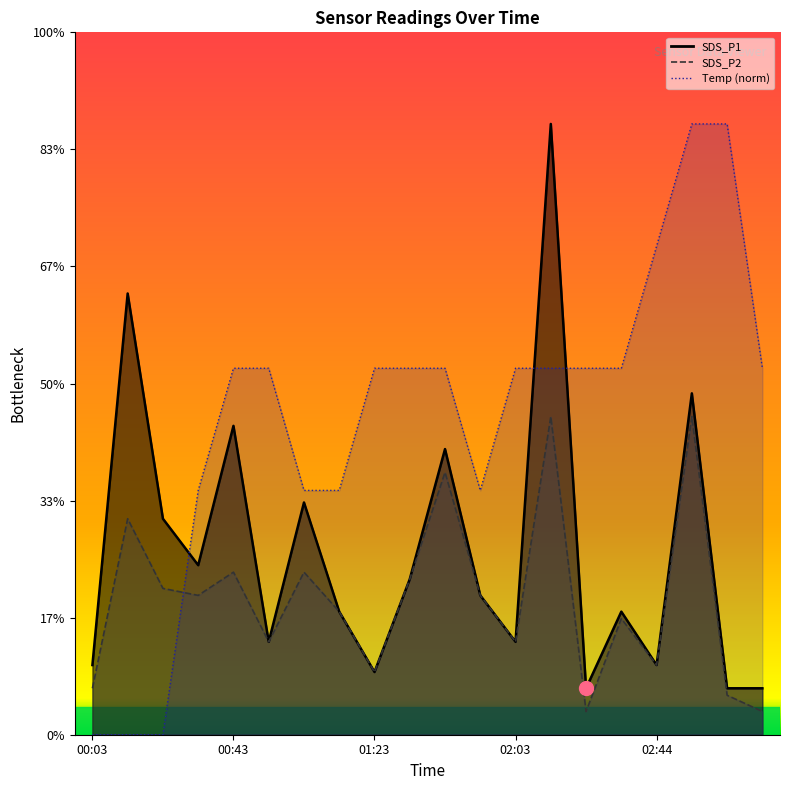

Reading left to right, extract all data points from this chart.

SDS_P1: 00:03=0.3	00:13=1.9	00:23=0.9	00:33=0.7	00:43=1.3	00:53=0.4	01:03=1.0	01:13=0.5	01:23=0.3	01:33=0.7	01:43=1.2	01:53=0.6	02:03=0.4	02:14=2.6	02:24=0.2	02:34=0.5	02:44=0.3	02:54=1.5	03:04=0.2	03:14=0.2
SDS_P2: 00:03=0.2	00:13=0.9	00:23=0.6	00:33=0.6	00:43=0.7	00:53=0.4	01:03=0.7	01:13=0.5	01:23=0.3	01:33=0.7	01:43=1.1	01:53=0.6	02:03=0.4	02:14=1.4	02:24=0.1	02:34=0.5	02:44=0.3	02:54=1.4	03:04=0.2	03:14=0.1
Temp: 00:03=0.0	00:13=0.0	00:23=0.0	00:33=1.1	00:43=1.6	00:53=1.6	01:03=1.1	01:13=1.1	01:23=1.6	01:33=1.6	01:43=1.6	01:53=1.1	02:03=1.6	02:14=1.6	02:24=1.6	02:34=1.6	02:44=2.1	02:54=2.6	03:04=2.6	03:14=1.6